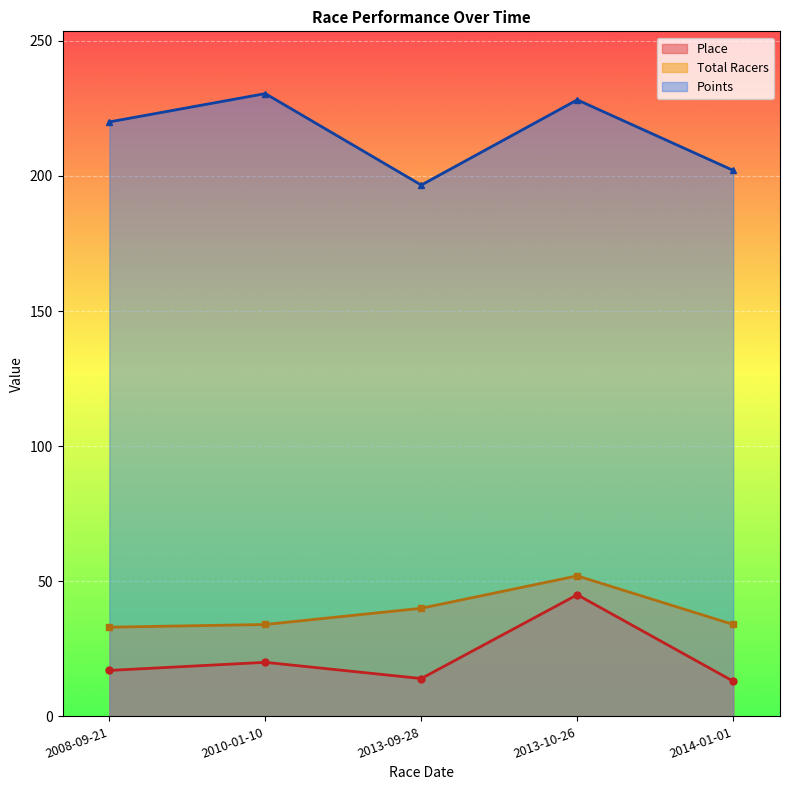

At 2013-10-26, list the series in order from smallest to largest.

Place, Total Racers, Points